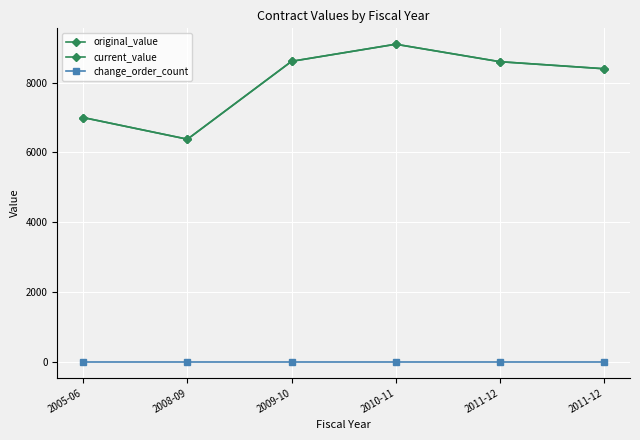

What is the difference between the maximum and minimum values in the original_value series?

2719.9